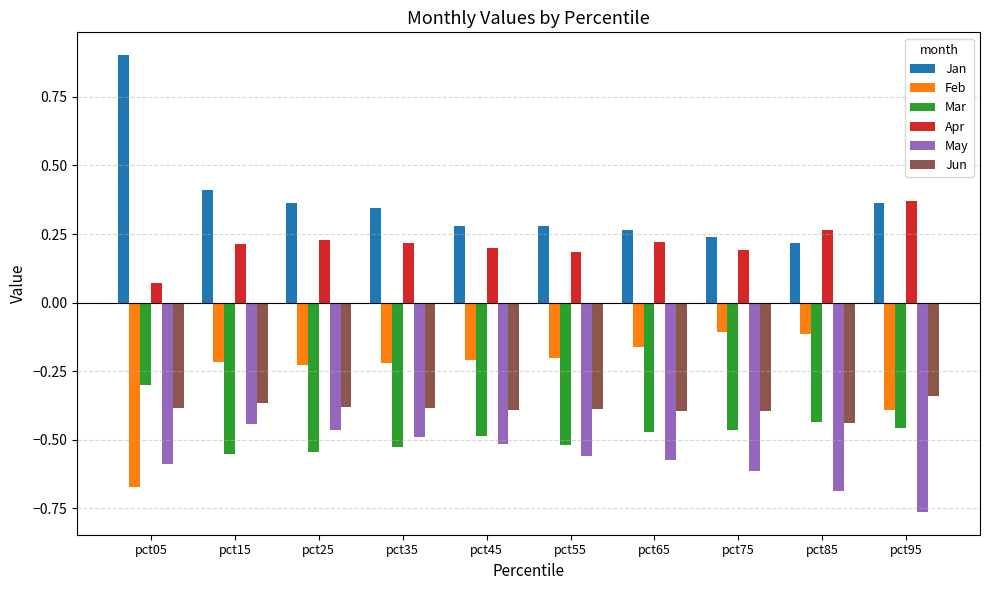

What is the highest value of the Feb series?

-0.1